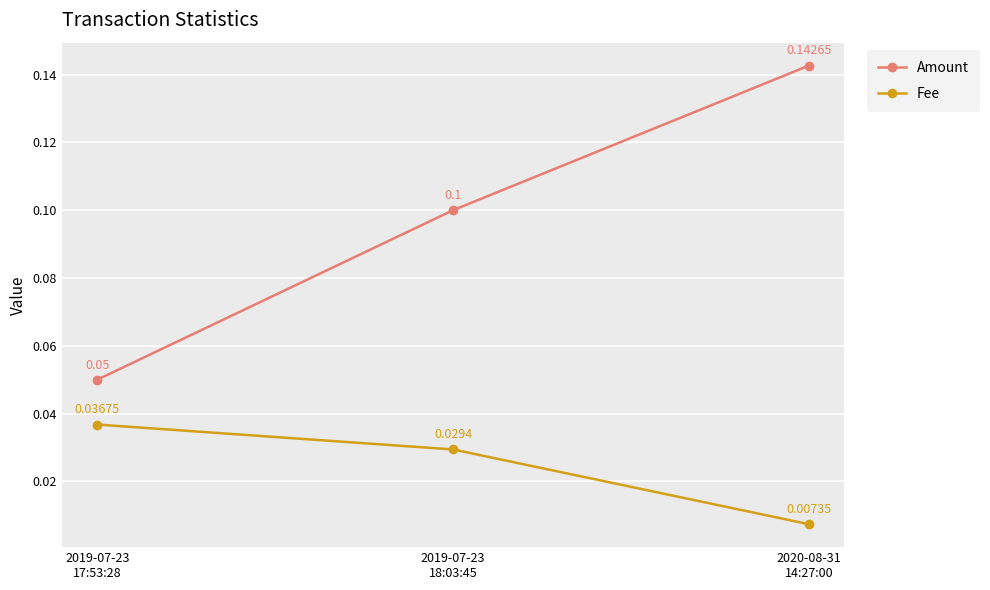

At which label is Amount closest to 0?

2019-07-23
17:53:28